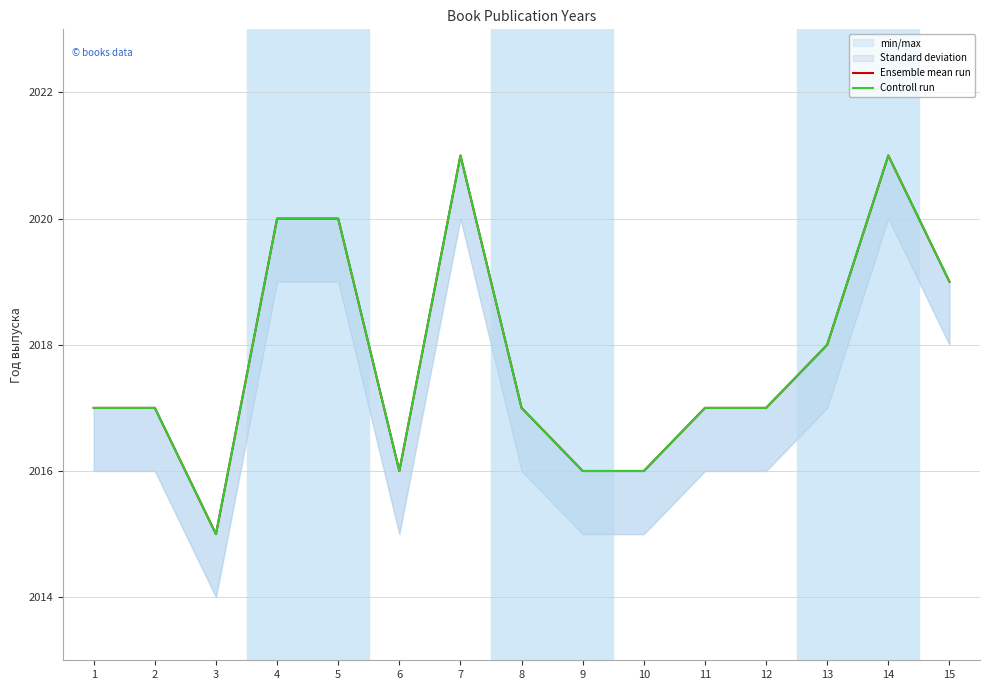

How many interior local valleys does the Ensemble mean run series have?

2